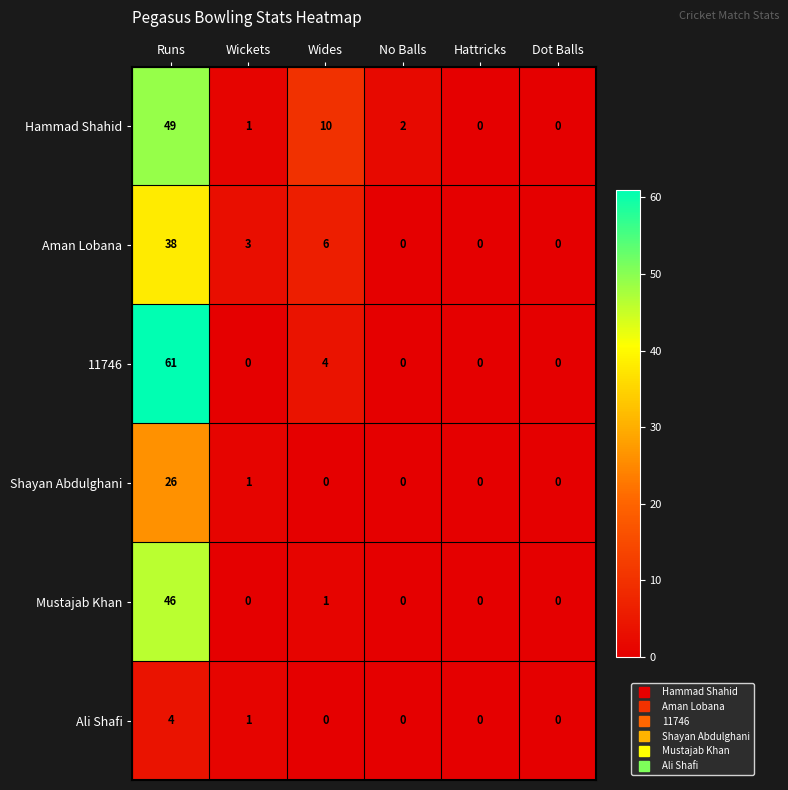

What is the sum of the Hammad Shahid values at No Balls and Wickets?

3